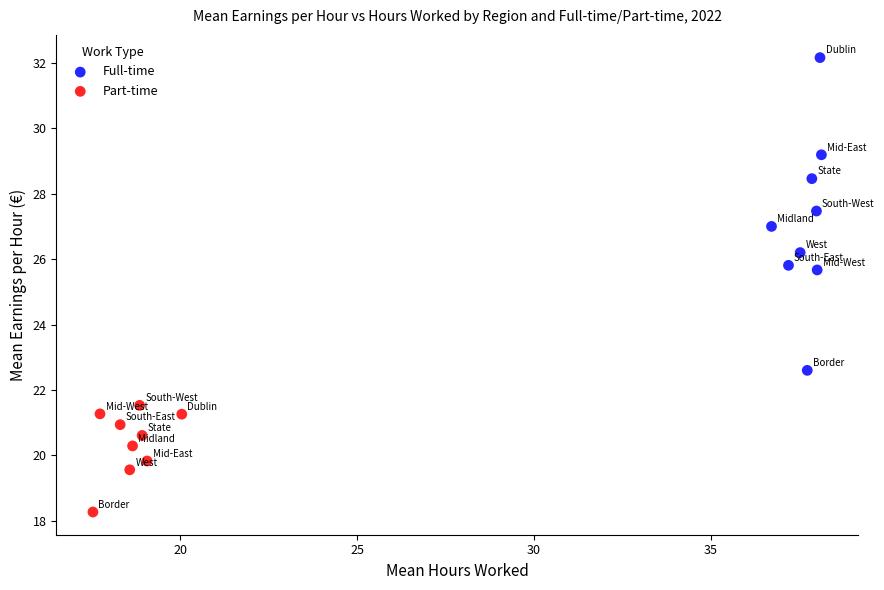

Which series has the largest Y range (max minus min)?

Full-time